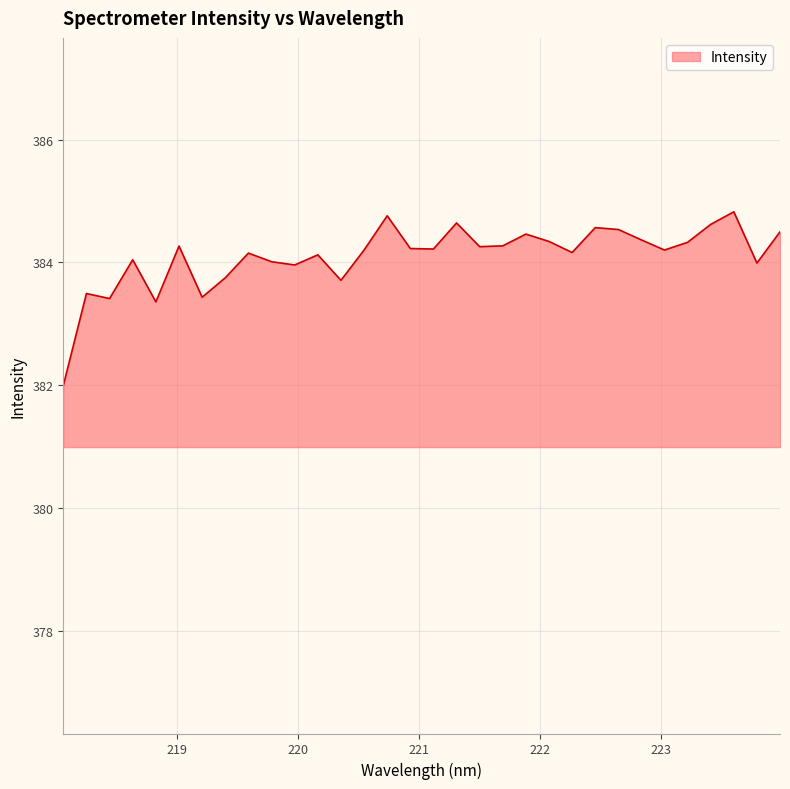

What is the difference between the maximum and minimum values?

2.8